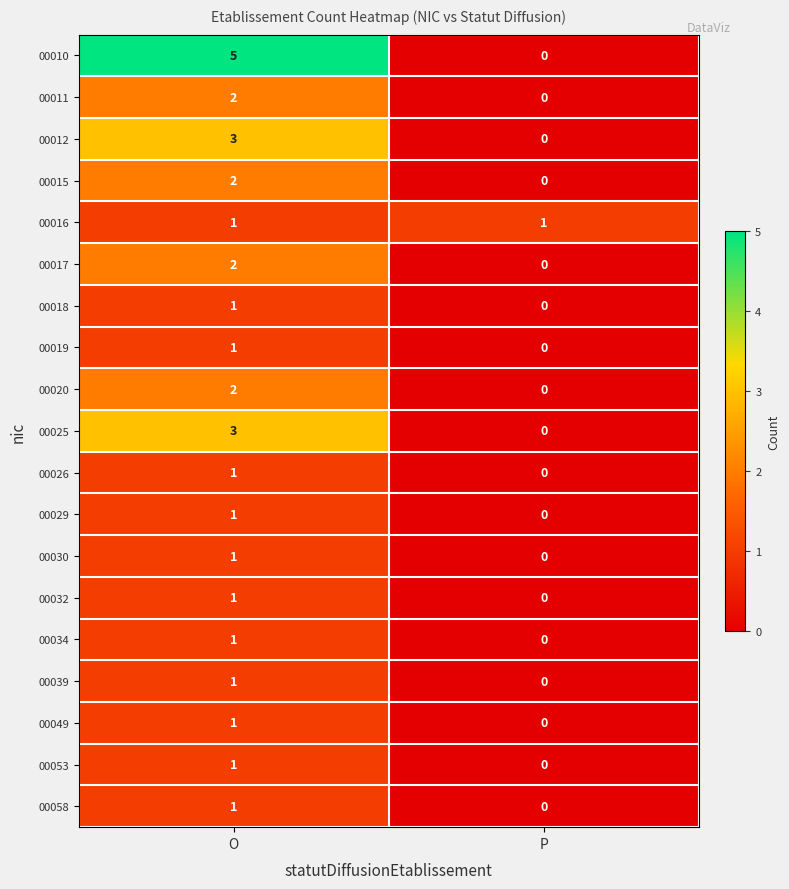

How many series are shown in this chart?

19